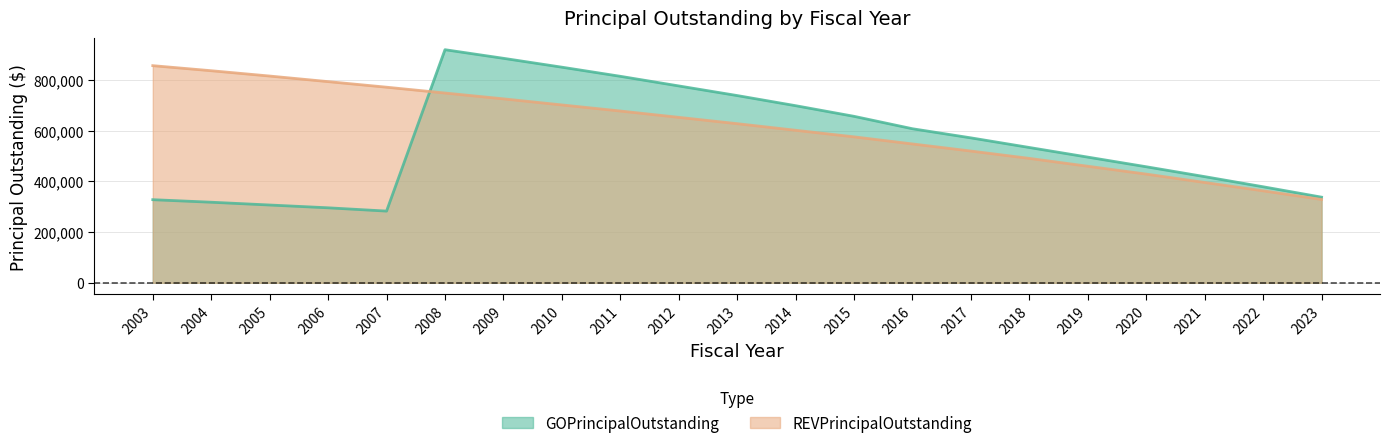

Which series has the widest spread of values?

GOPrincipalOutstanding